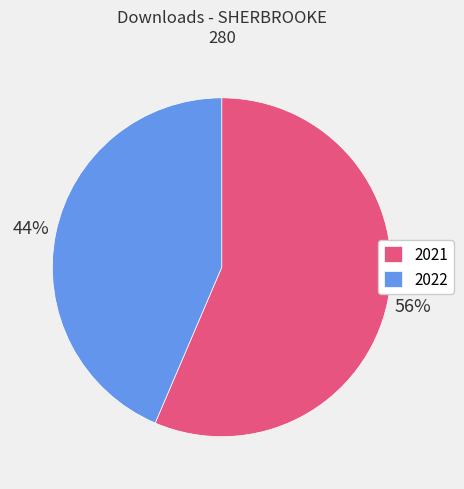

What percentage is the 2022 slice, to the nearest percent?

44%